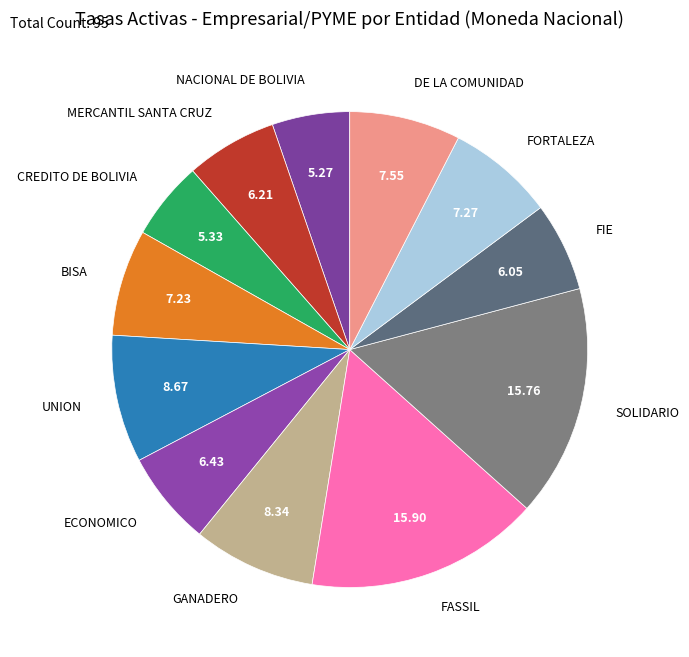

Is the sum of BISA and FIE greater than half?

No